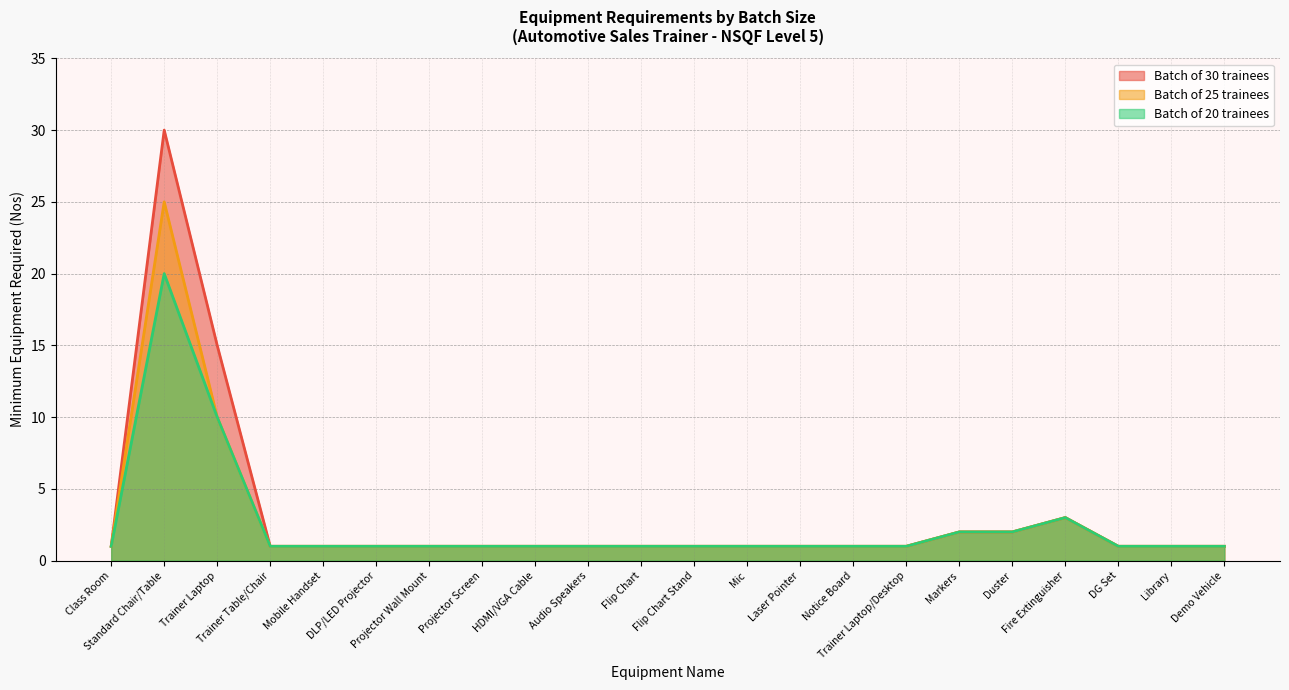

What is the sum of all Batch of 20 trainees values?

54